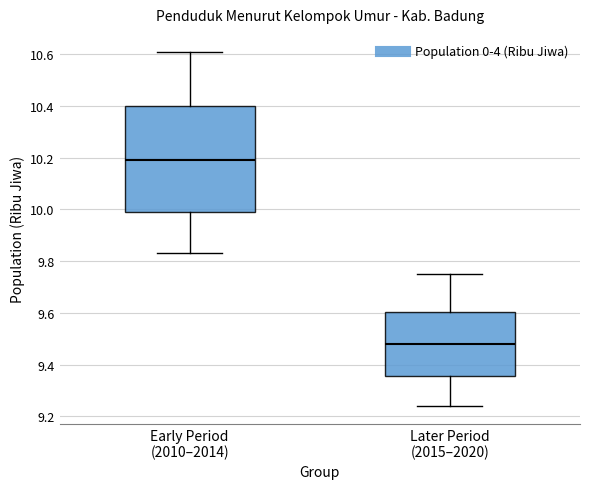

Reading left to right, read every box against the y-axis: the position of its median line, the range the box covers, and the ends of its whiskers. The values are not printed on the chart, so give them approximately, as read against the axis.

Early Period (2010–2014): median 10.20, box 10.00 to 10.40, whiskers 9.84 to 10.62
Later Period (2015–2020): median 9.48, box 9.36 to 9.60, whiskers 9.24 to 9.76